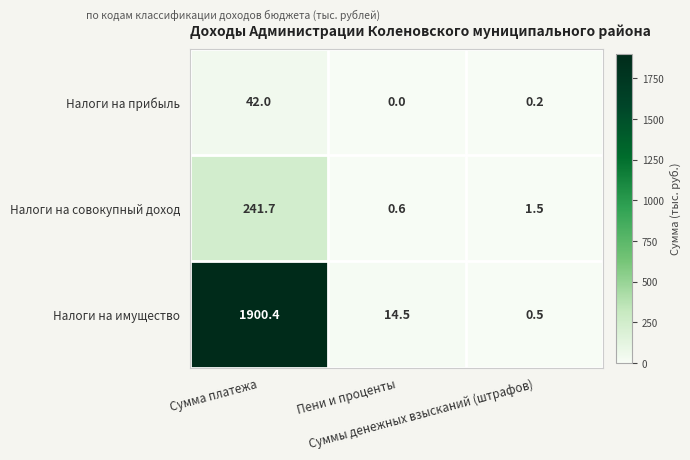

What is the minimum value for Налоги на совокупный доход?

0.6